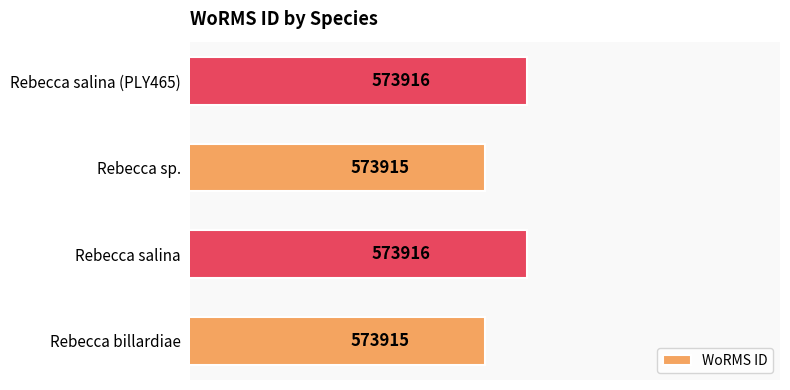

Approximately how many times larger is the value at Rebecca billardiae compared to Rebecca salina?

1.0